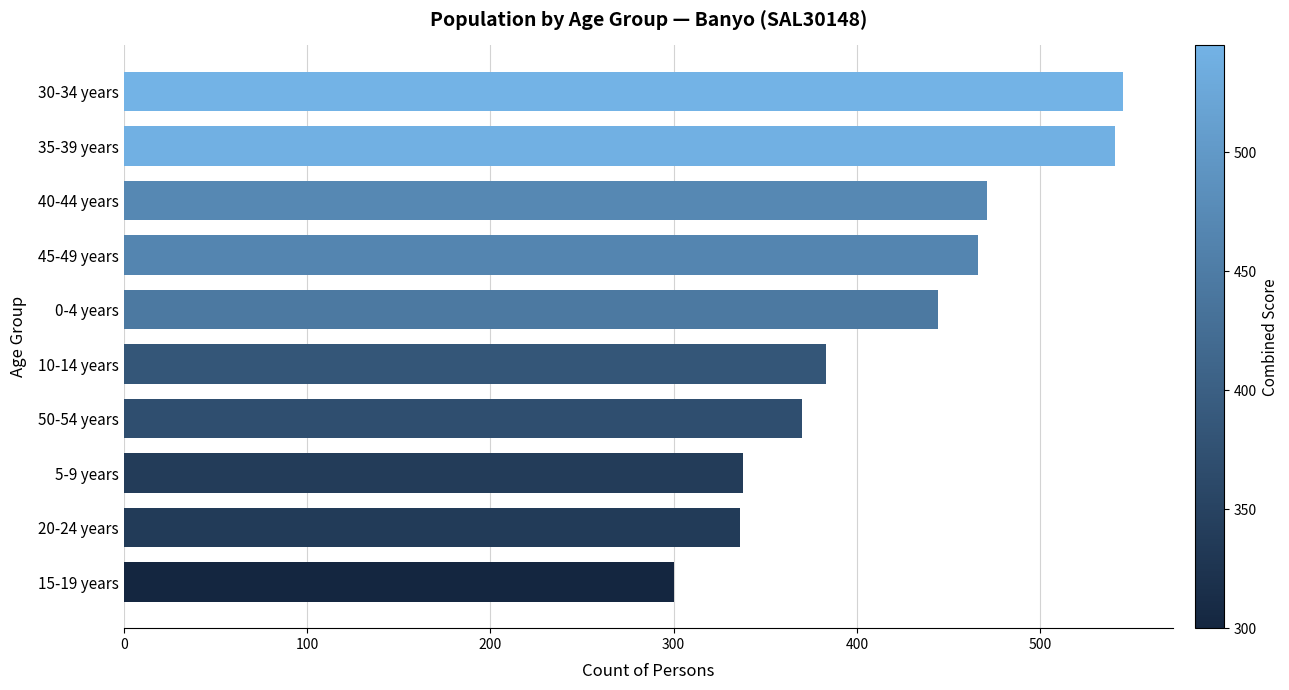

What is the ratio of the value at 20-24 years to the value at 0-4 years?

0.8